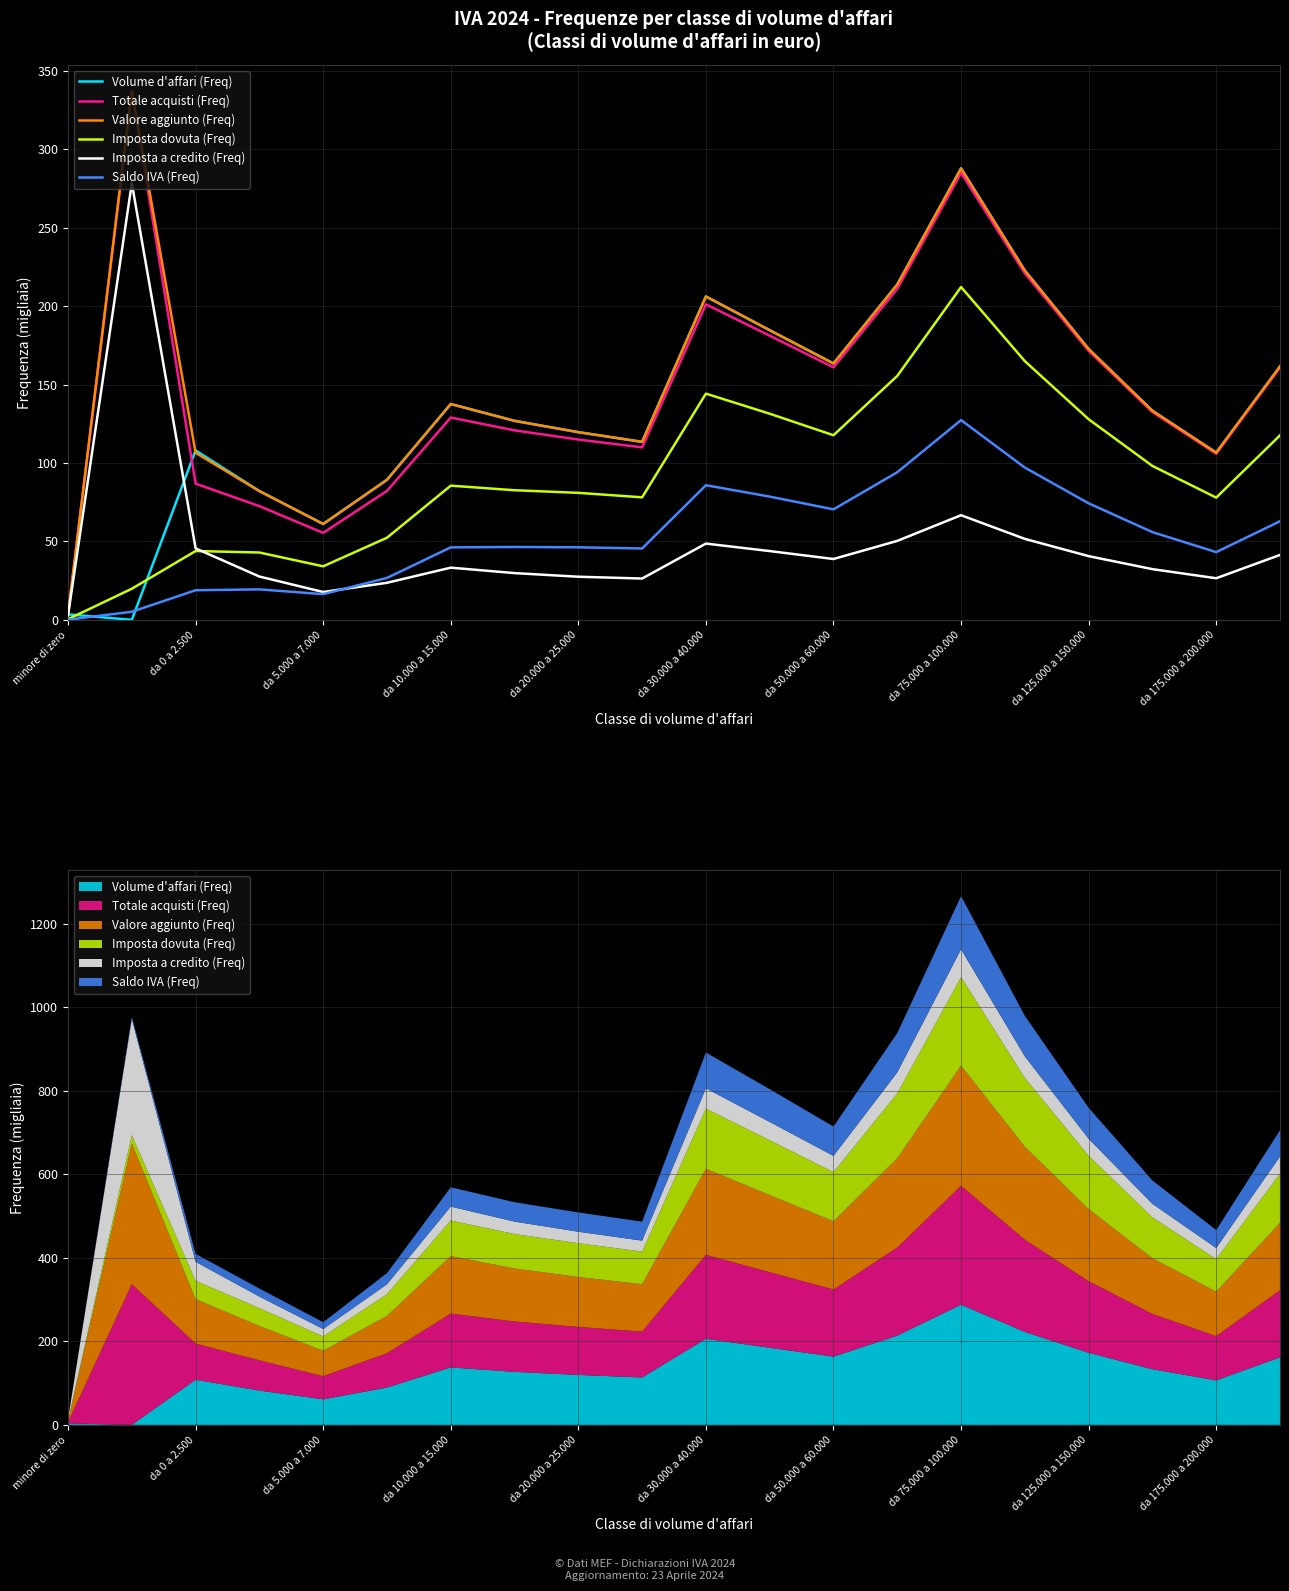

Is this an area chart (filled region under the line)?

No